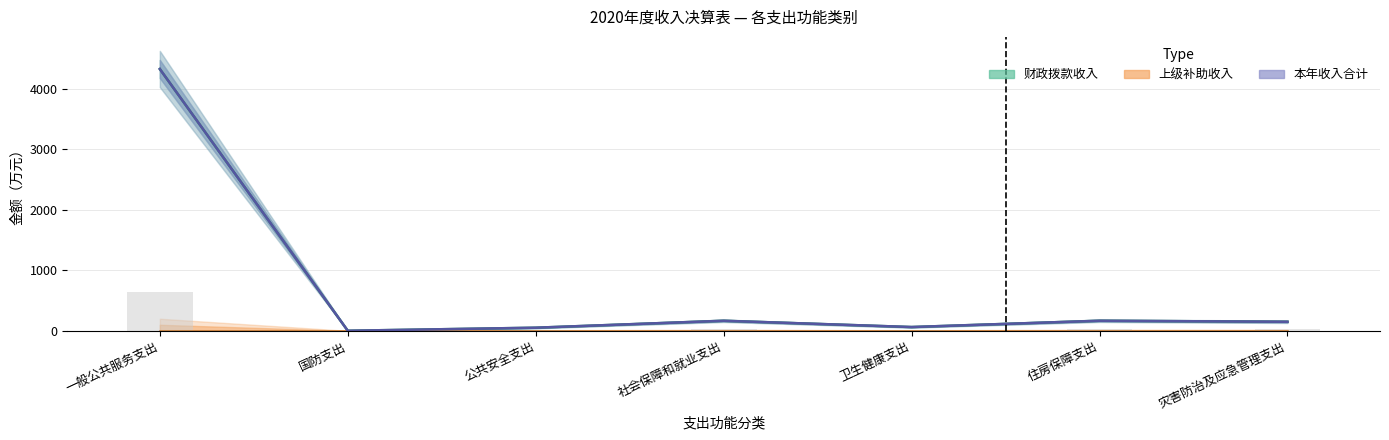

Is the value of 上级补助收入 at 社会保障和就业支出 greater than the value of 本年收入合计 at 卫生健康支出?

No